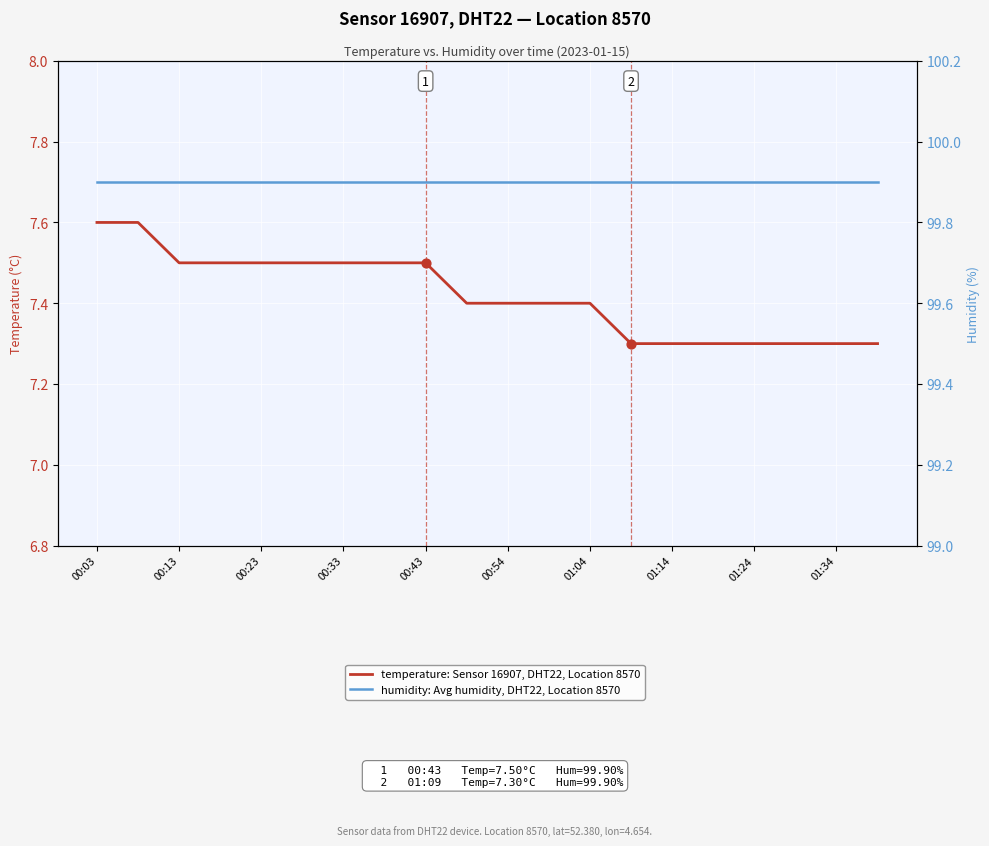

What are all the series names shown in the legend?

temperature: Sensor 16907, DHT22, Location 8570, humidity: Avg humidity, DHT22, Location 8570